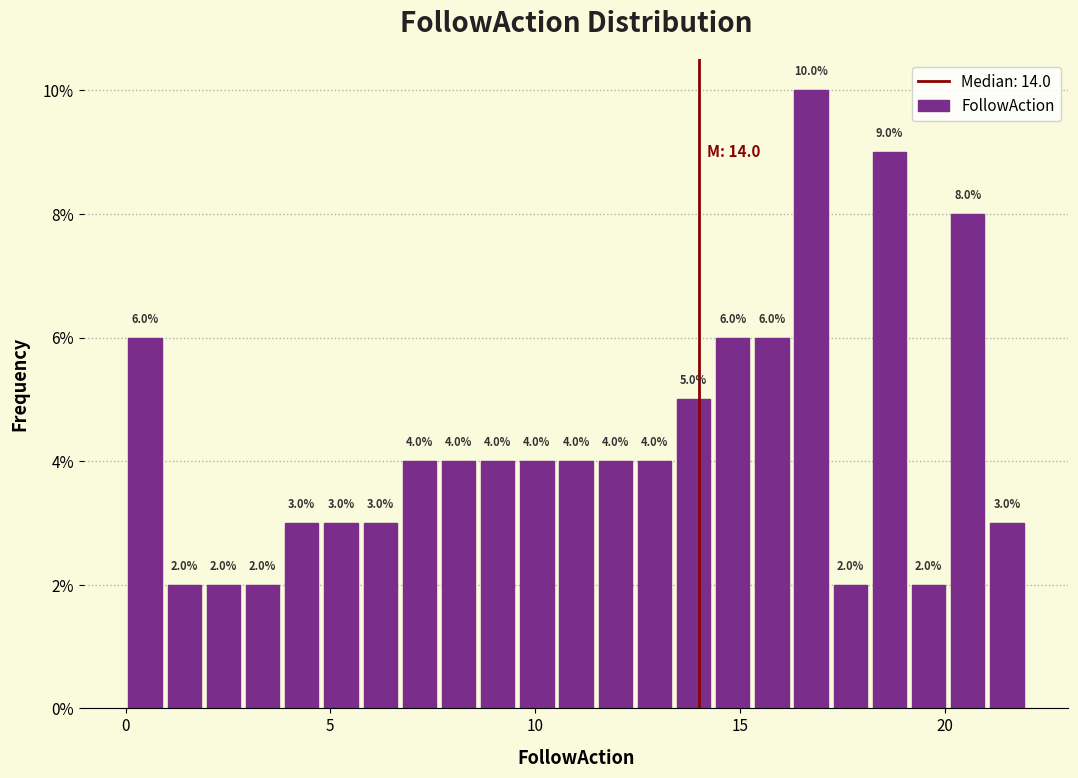

Read against the x-axis, roughly where is the centre of the tallest bar?

16.5